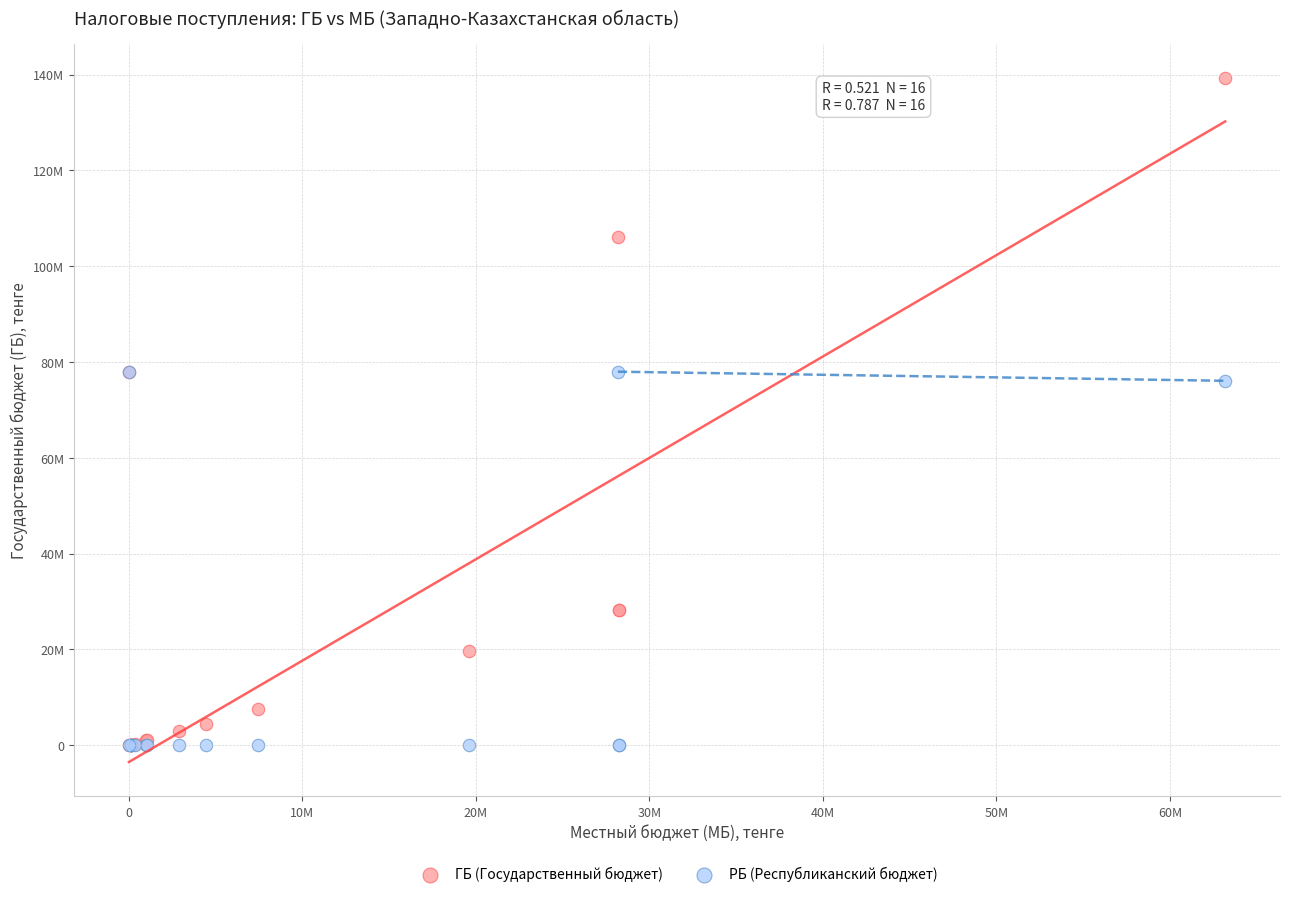

Which series contains the highest Y value?

ГБ (Государственный бюджет)